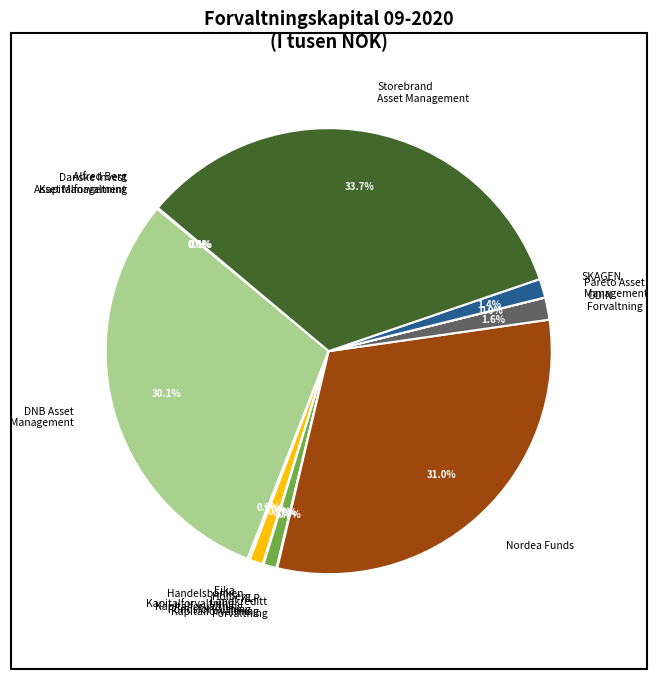

To the nearest percent, what is the average slice percentage?

8%